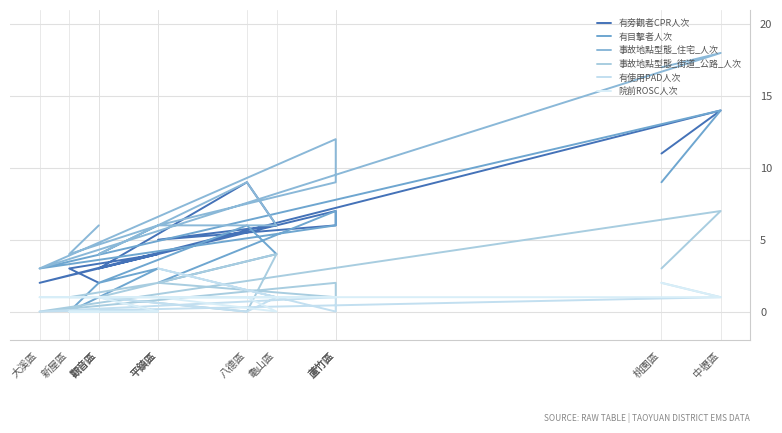

Is the value of 事故地點型態_街道_公路_人次 at 中壢區 greater than the value of 有旁觀者CPR人次 at 蘆竹區?

No